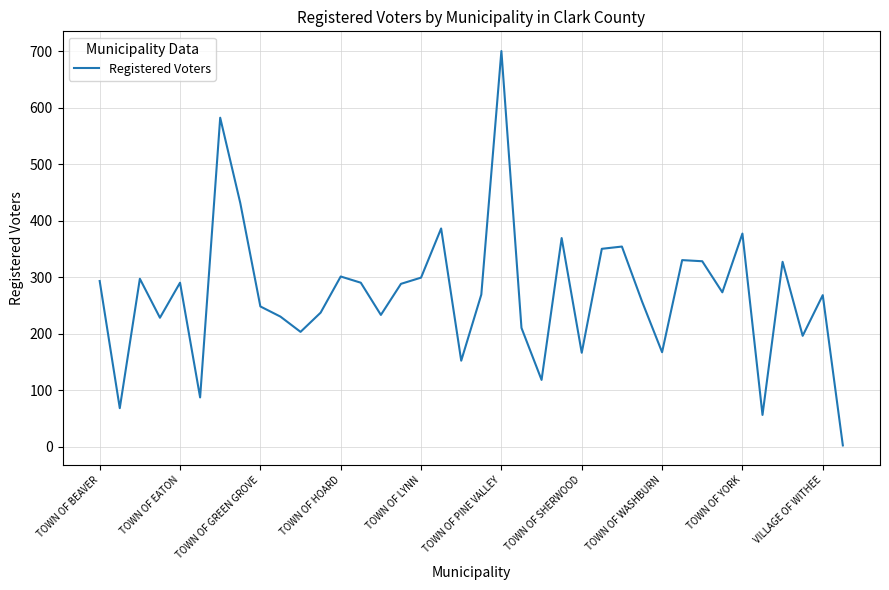

What is the greatest value displayed?

700